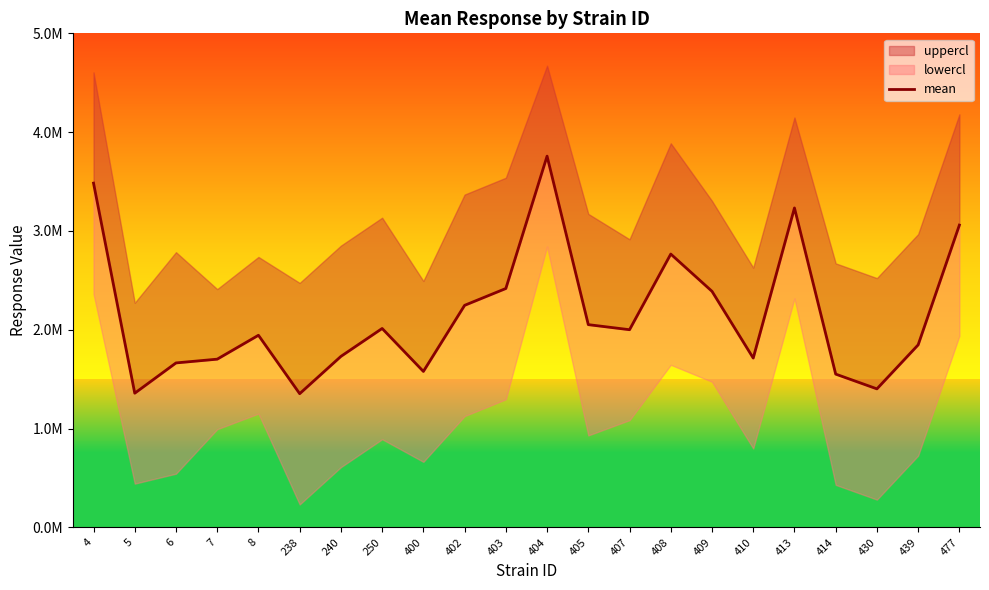

Read the value at 430.

1402604.7